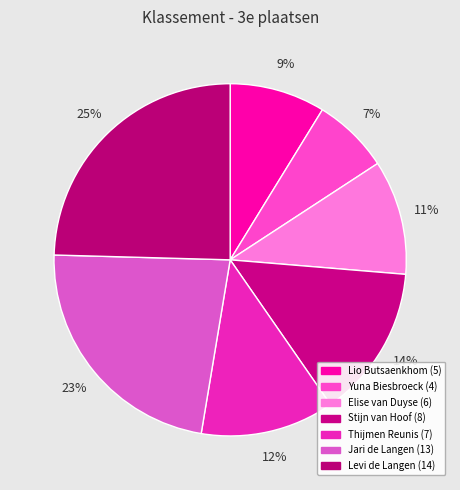

What percentage is the Stijn van Hoof slice, to the nearest percent?

14%